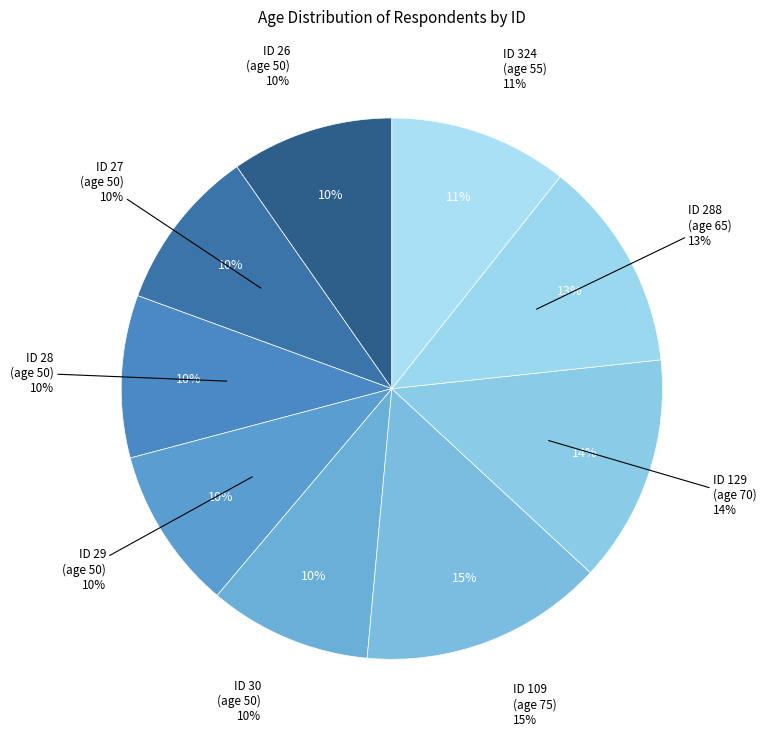

True or false: ID 129 (70) accounts for 14% of the total.

True